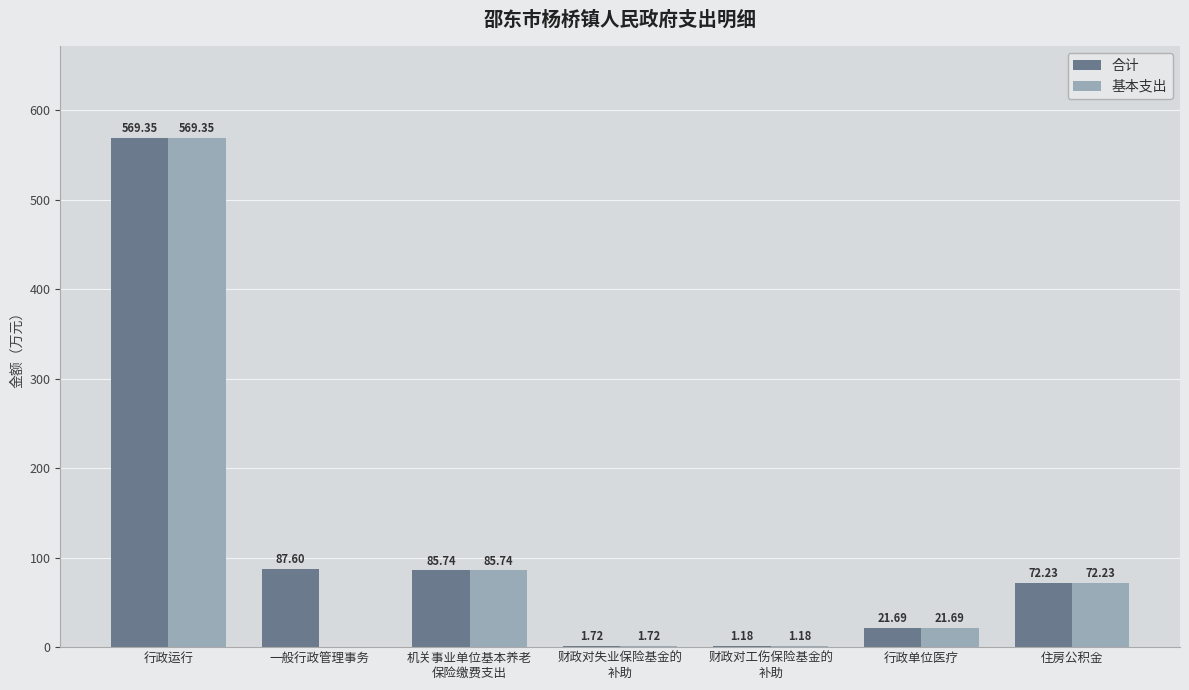

True or false: 合计 has a value of 72.2 at 住房公积金.

True